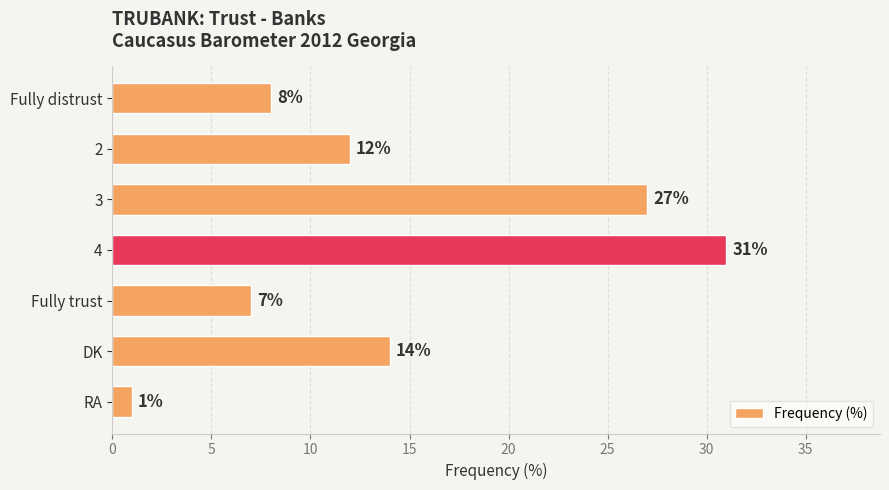

What is the maximum value shown in the chart?

31